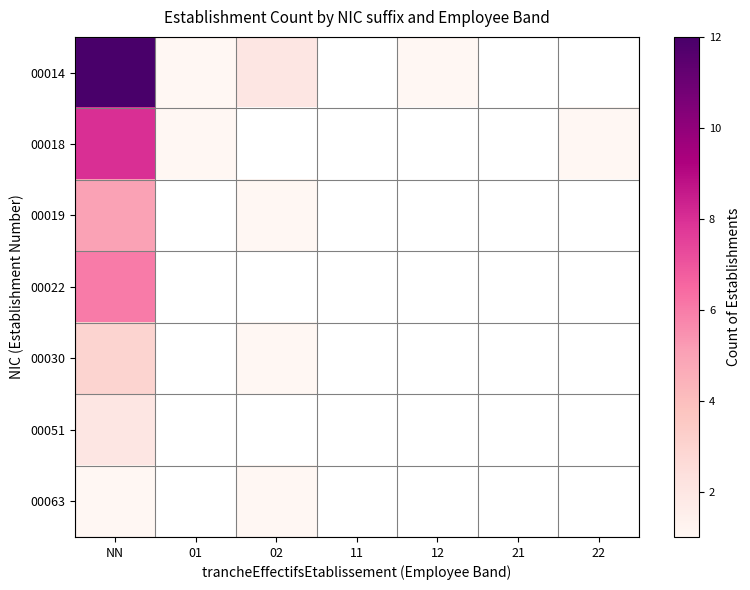

How many positive values does the 00019 series have?

2